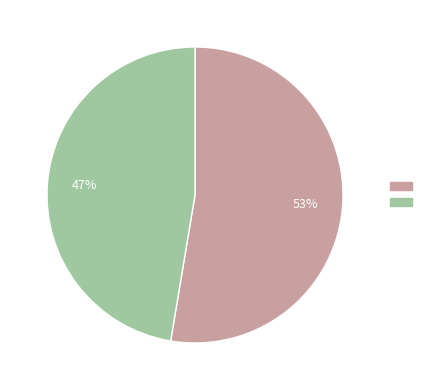

Does any single category account for the majority?

Yes